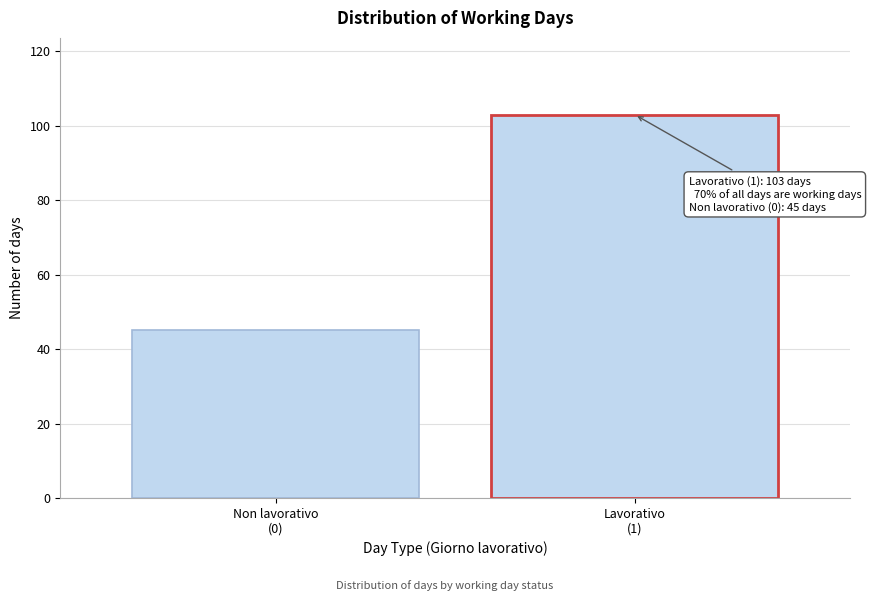

Reading right to left, extract all data points from this chart.

103	45